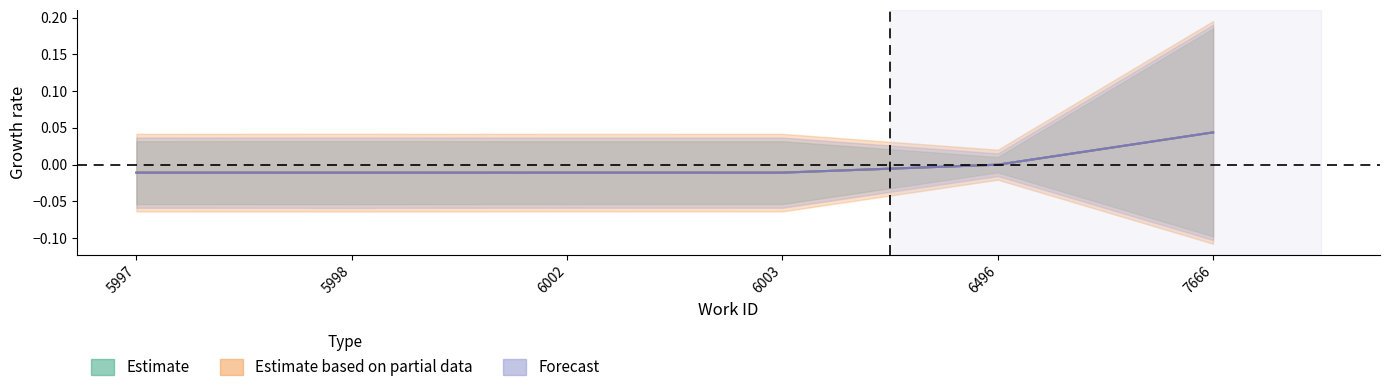

How many categories are shown in the chart?

6